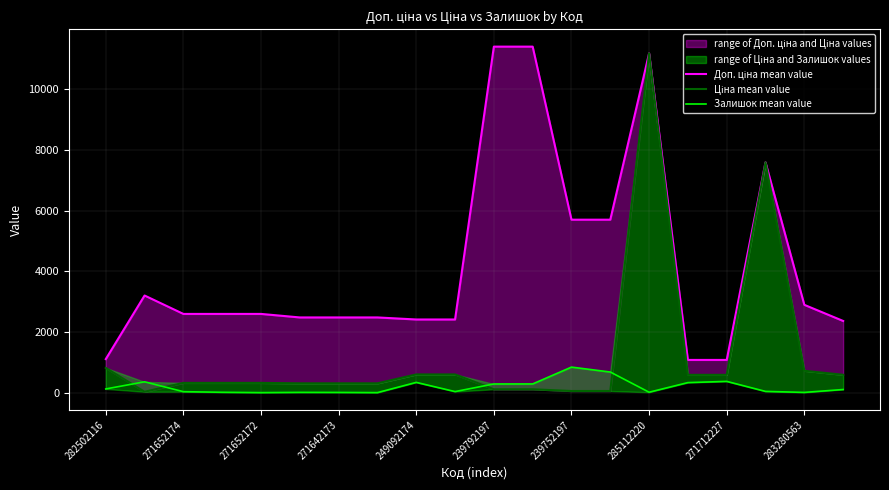

How many data points in Доп. ціна mean value are above 2598?

11